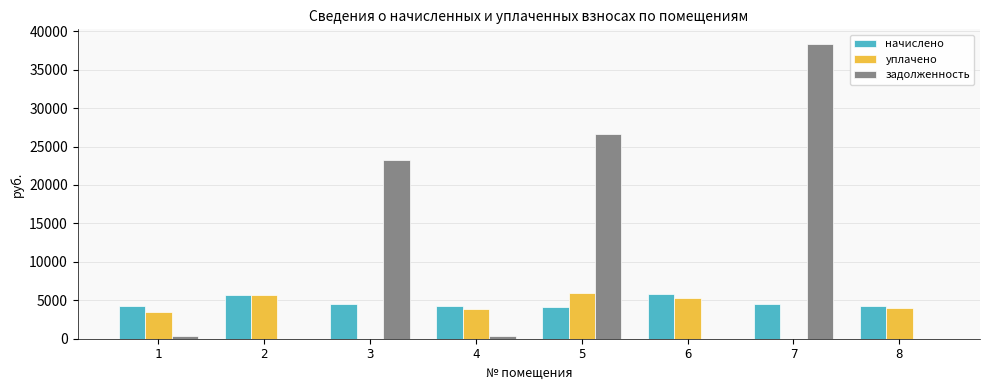

Between 2 and 3, which series saw the biggest shift?

задолженность